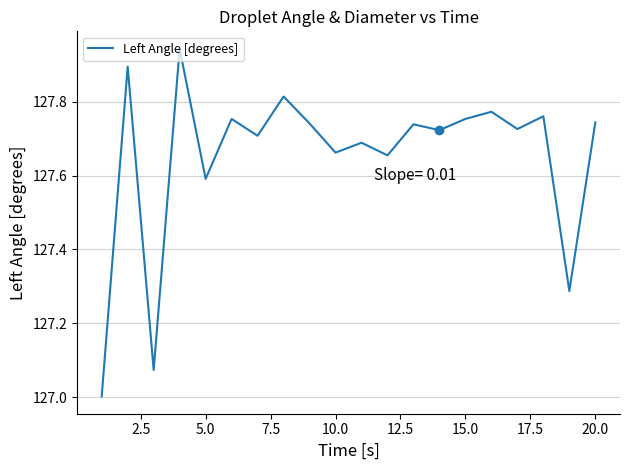

What is the smallest value displayed?

127.0